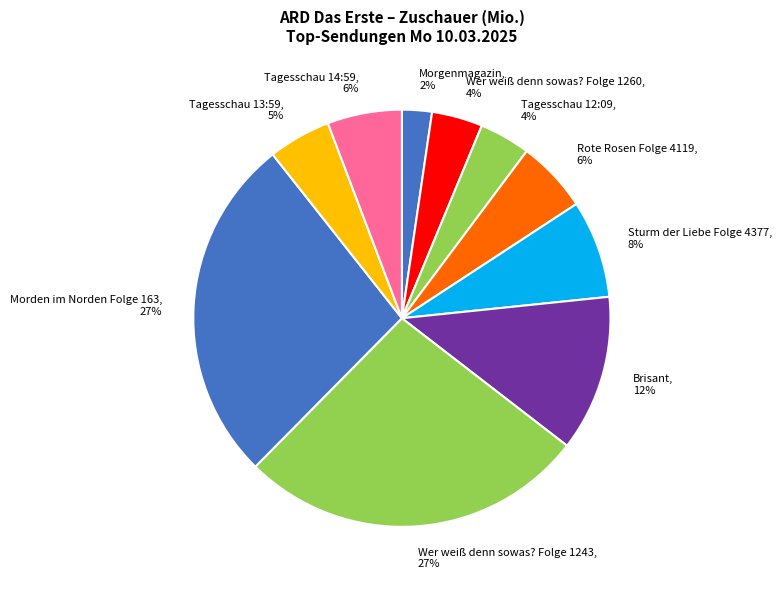

Is there any slice that represents more than half of the pie?

No